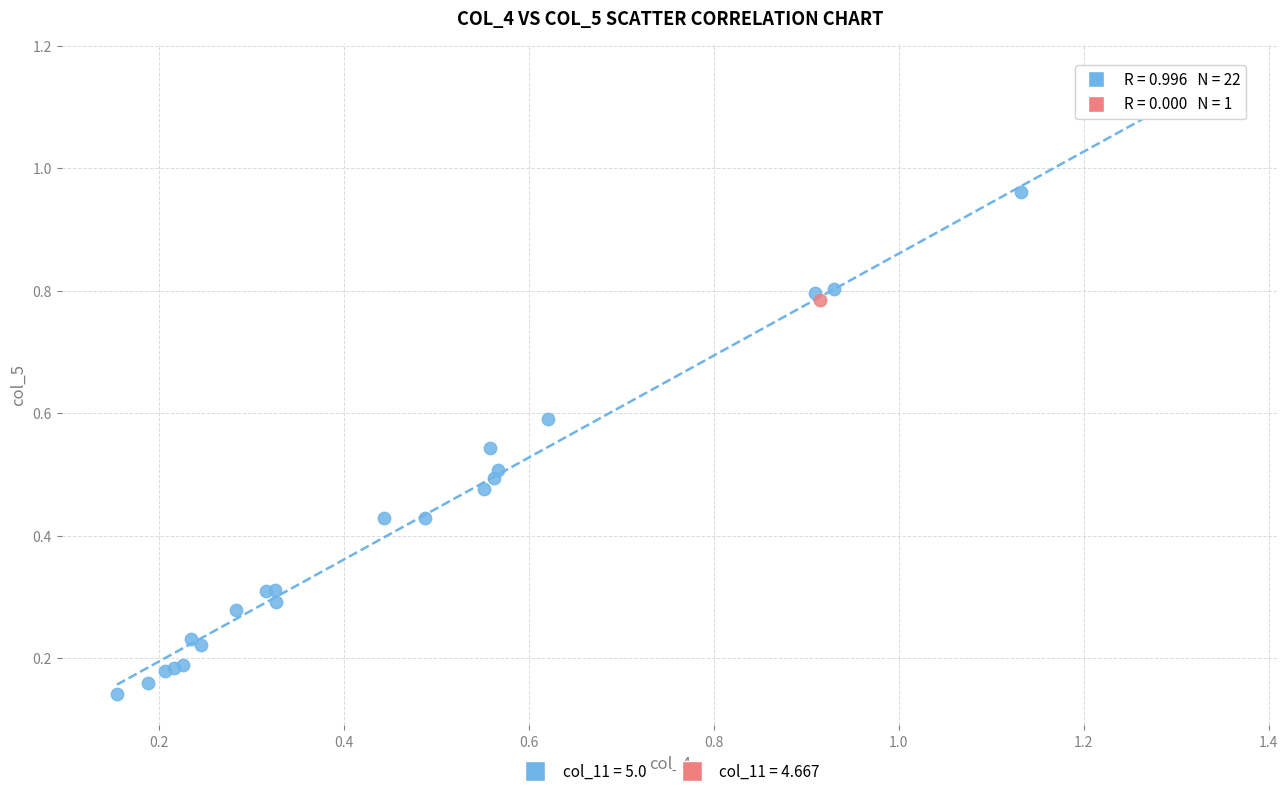

Which series reaches the maximum Y coordinate?

col_11 = 5.0